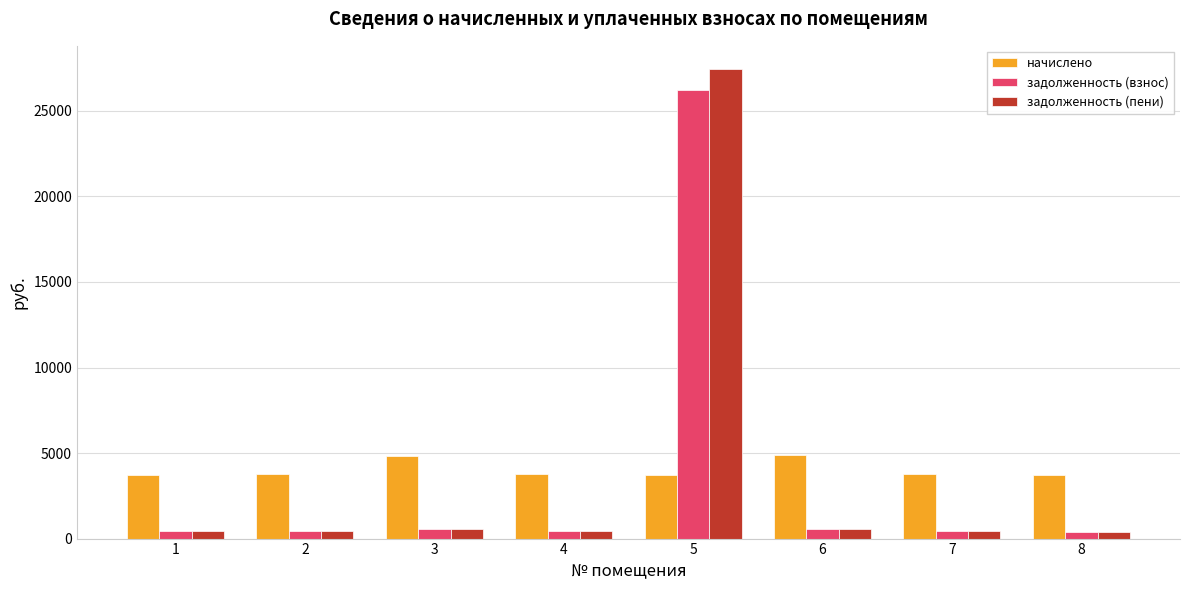

List the series in order of their peak value, lowest first.

начислено, задолженность (взнос), задолженность (пени)